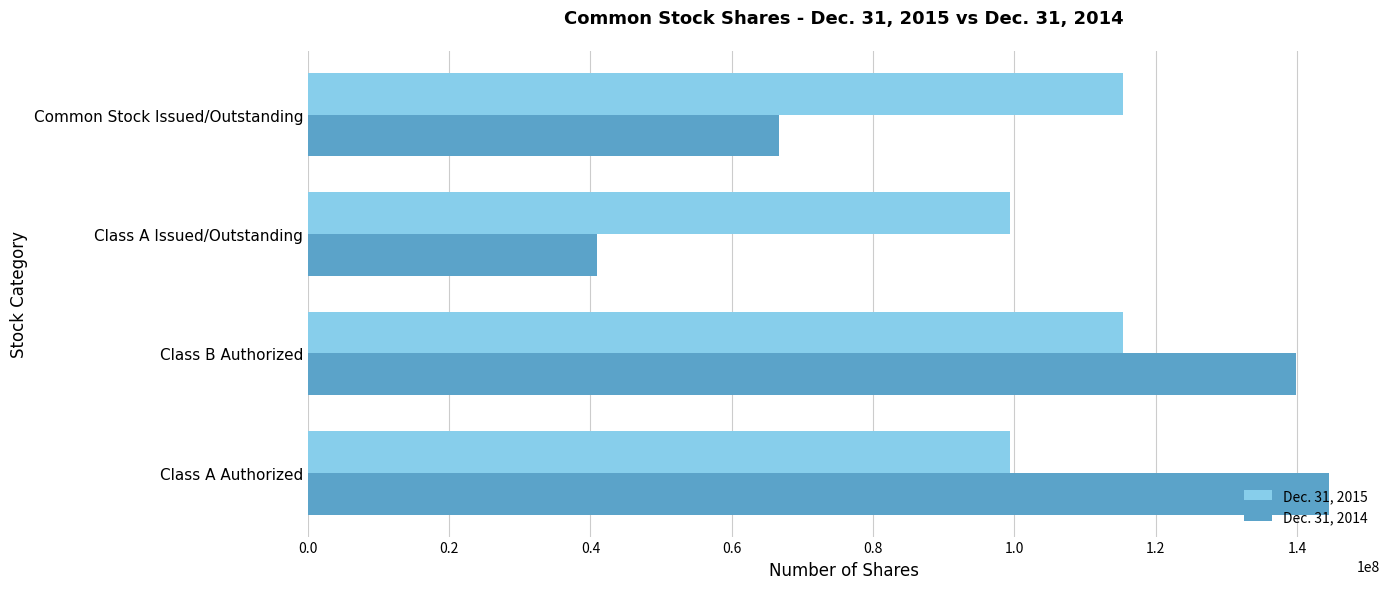

What is the difference between the highest and lowest values at Common Stock Issued/Outstanding?

48746222